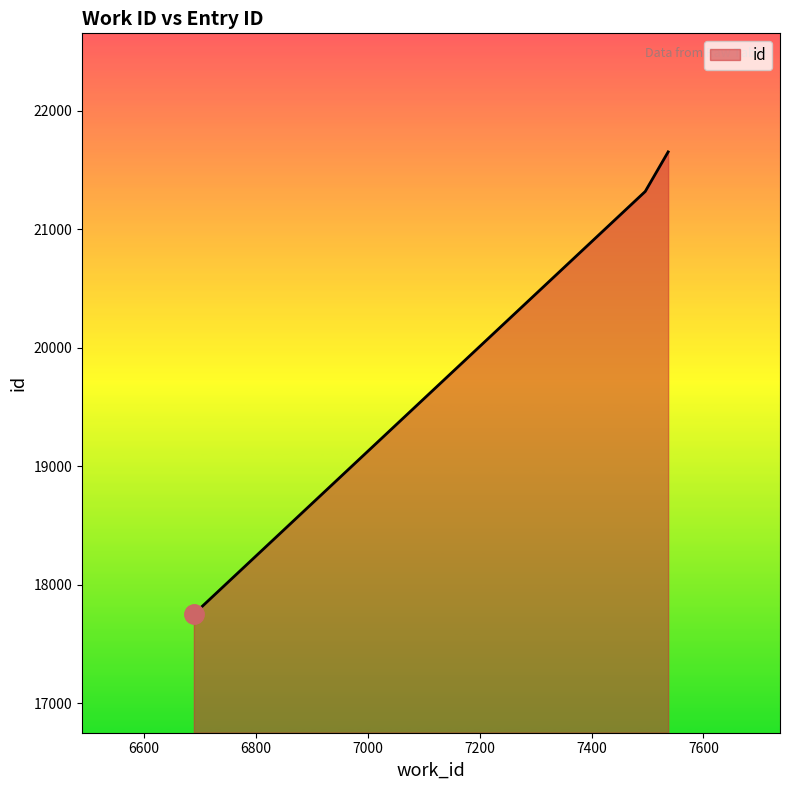

What is the minimum value shown in the chart?

17752